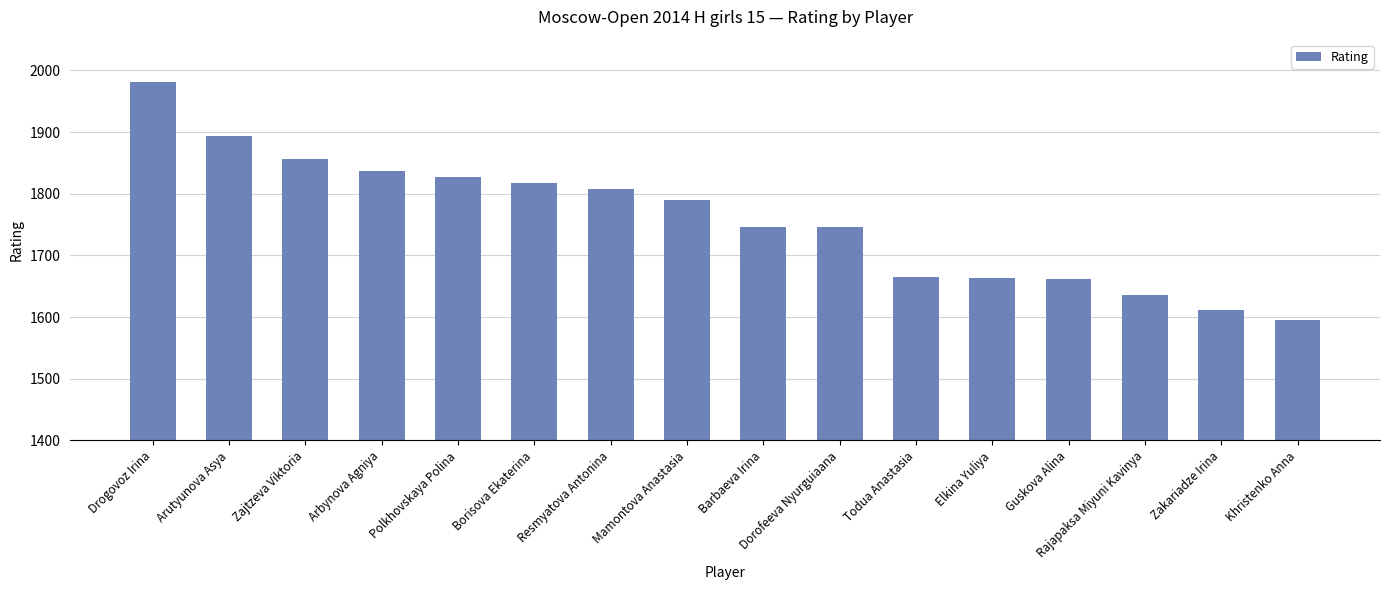

What is the average value?

1758